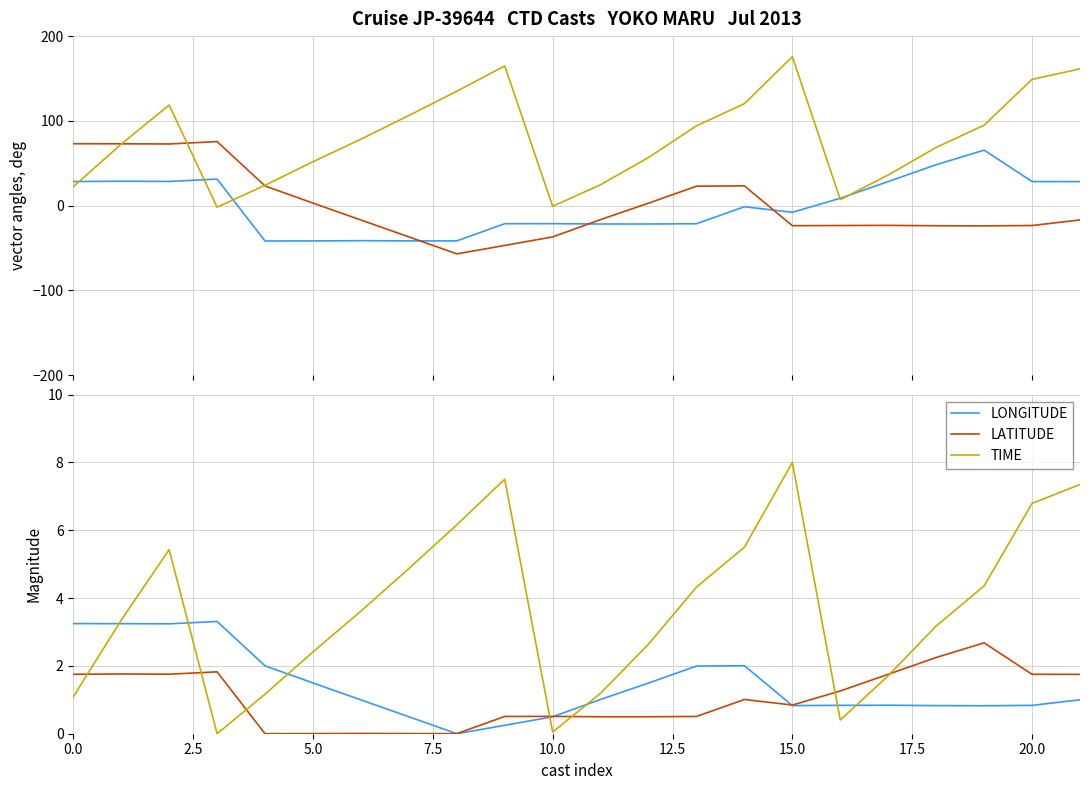

What is the approximate value of TIME (centered+offset) at 18?

68.7